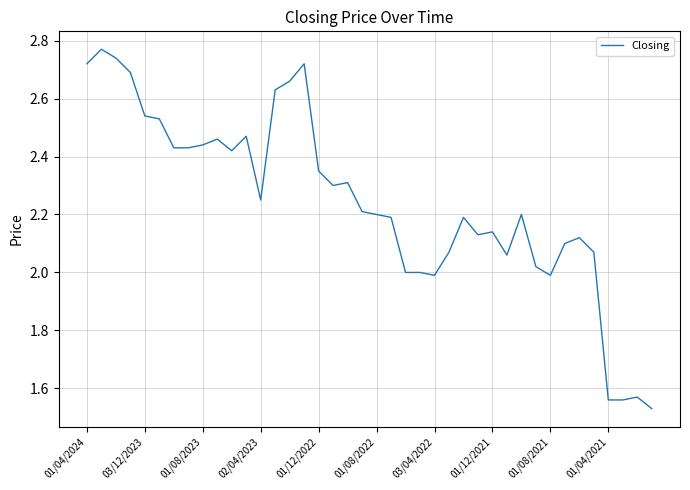

What is the difference between the maximum and minimum values?

1.2